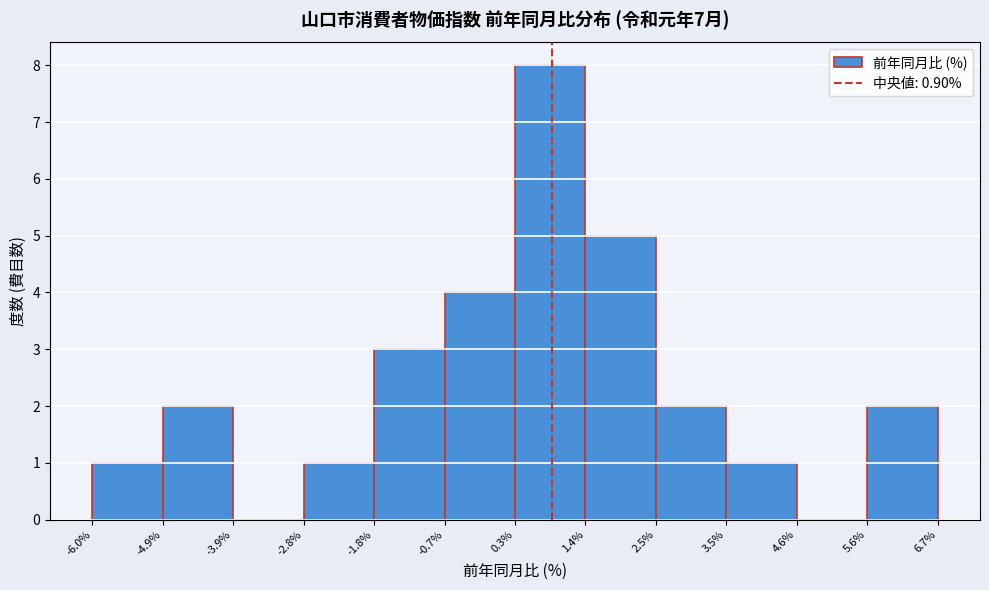

Reading left to right, list every bar in this chart as the range it spans on the x-axis followed by its height. The values are not printed on the chart, so give them approximately, as read against the axis.

-6.0% to -4.9%: 1
-4.9% to -3.9%: 2
-3.9% to -2.8%: 0
-2.8% to -1.8%: 1
-1.8% to -0.7%: 3
-0.7% to 0.3%: 4
0.3% to 1.4%: 8
1.4% to 2.5%: 5
2.5% to 3.5%: 2
3.5% to 4.6%: 1
4.6% to 5.6%: 0
5.6% to 6.7%: 2